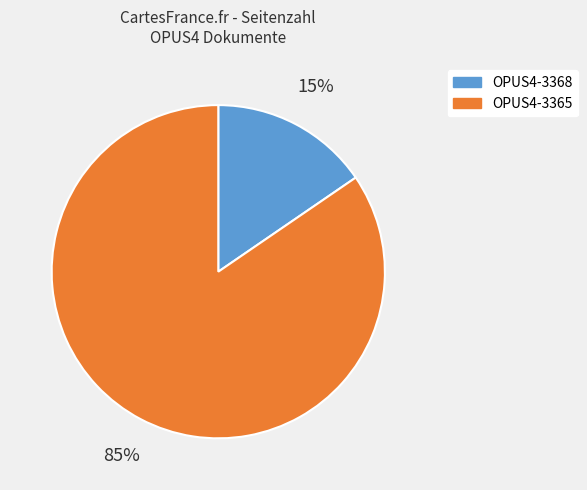

Which has a higher value, OPUS4-3365 or OPUS4-3368?

OPUS4-3365